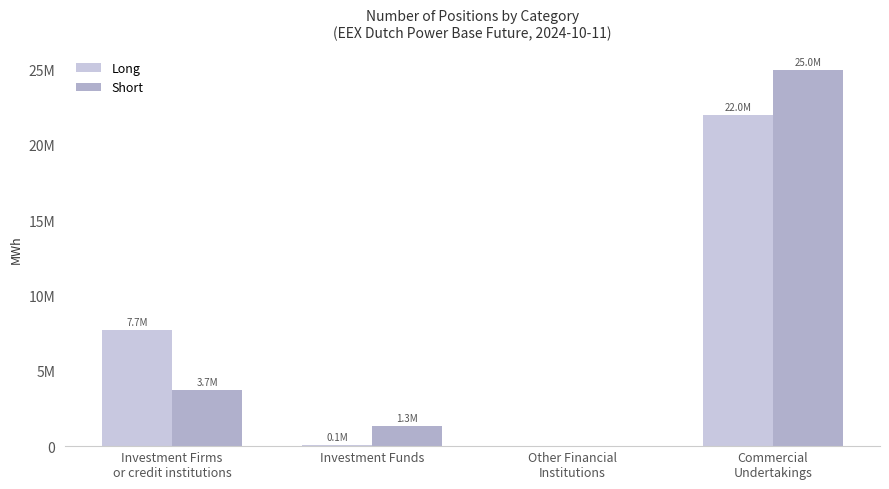

Which series changed the most between Investment Funds and Commercial
Undertakings?

Short